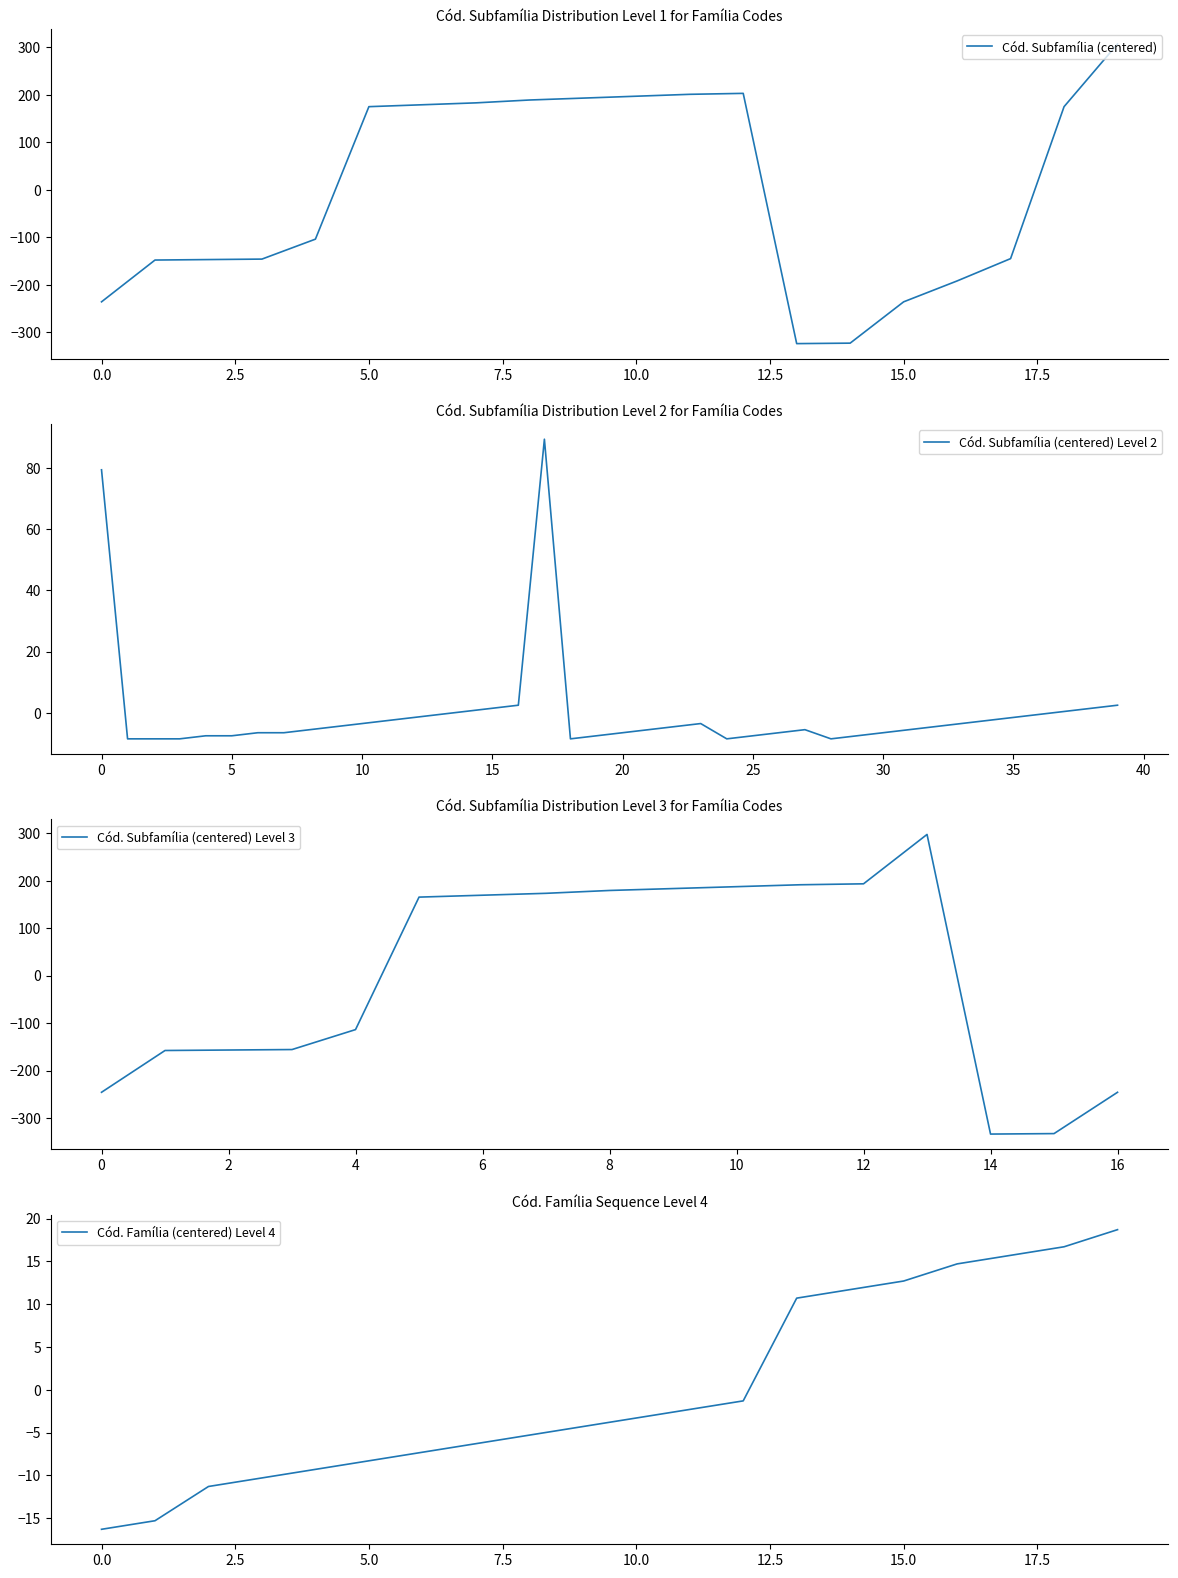

The Cód. Subfamília (centered) Level 3 series shows -333.6 at 14. True or false?

True